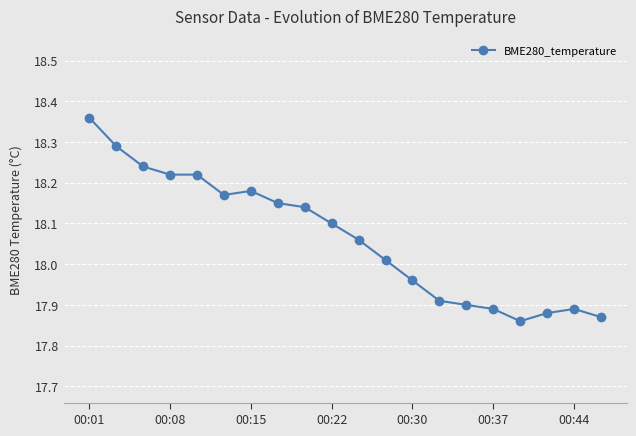

True or false: the data has more than 1 interior local peaks.

True